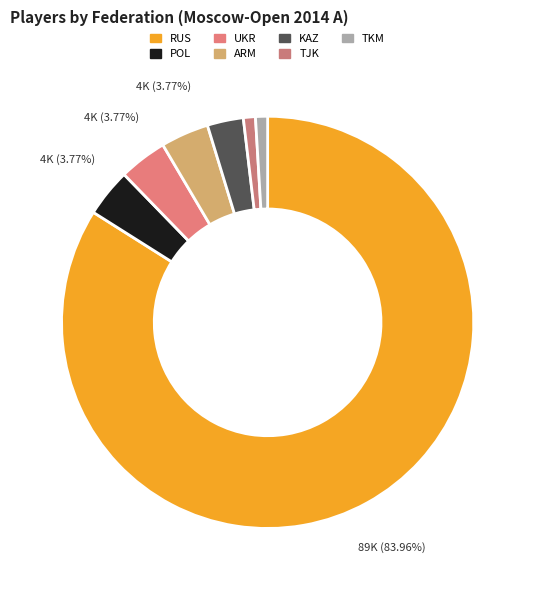

How many segments does this pie chart have?

7